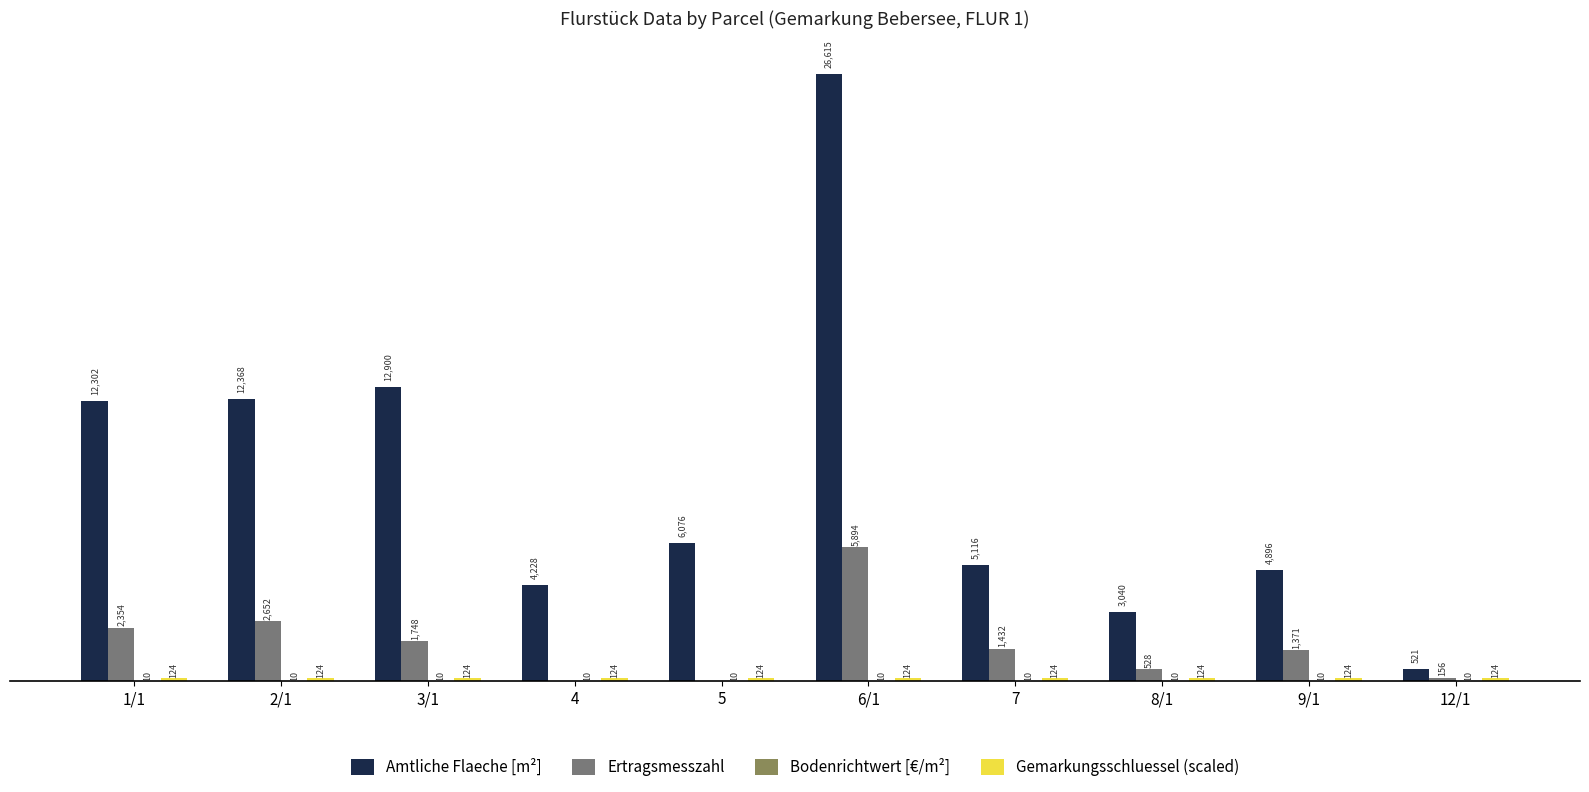

Between 6/1 and 7, which series saw the biggest shift?

Amtliche Flaeche [m²]